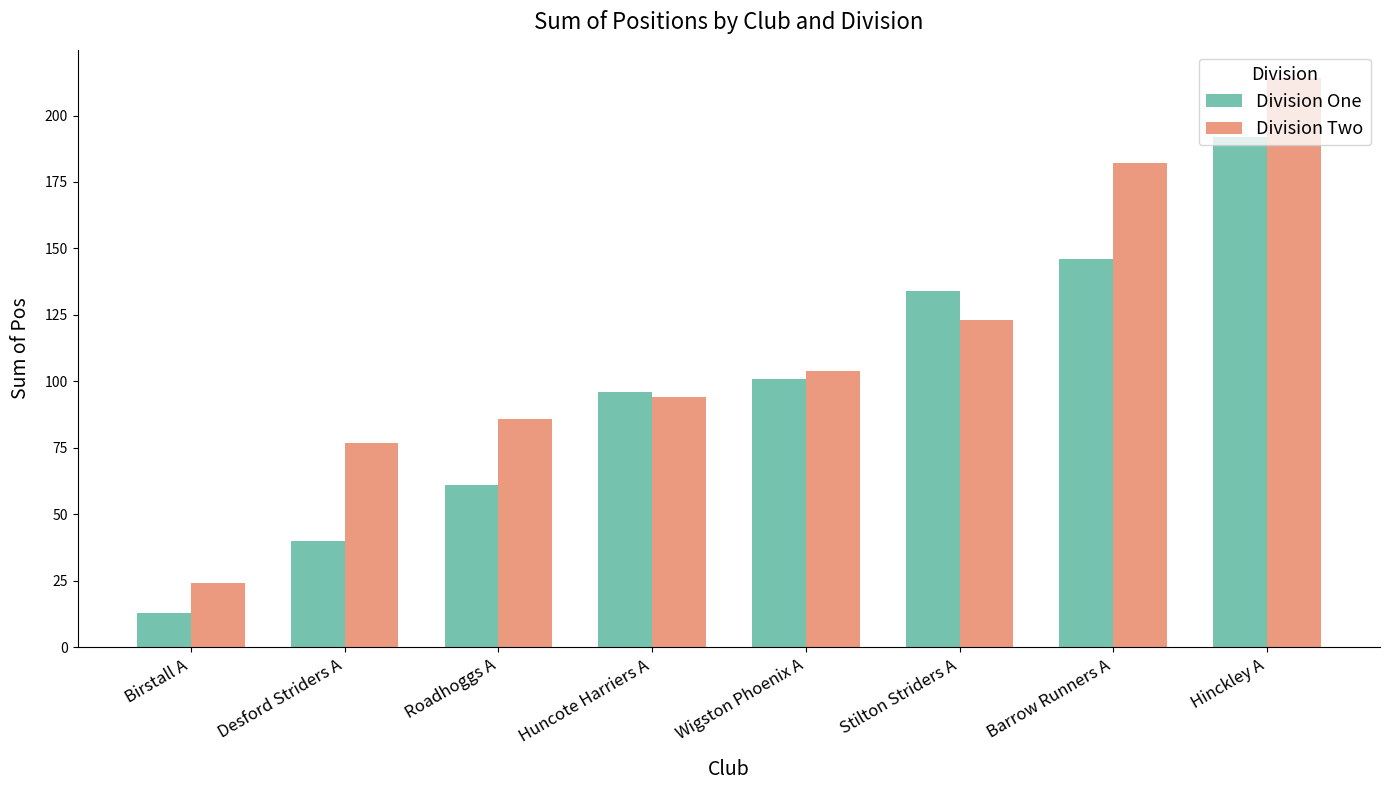

What are all the series names shown in the legend?

Division One, Division Two